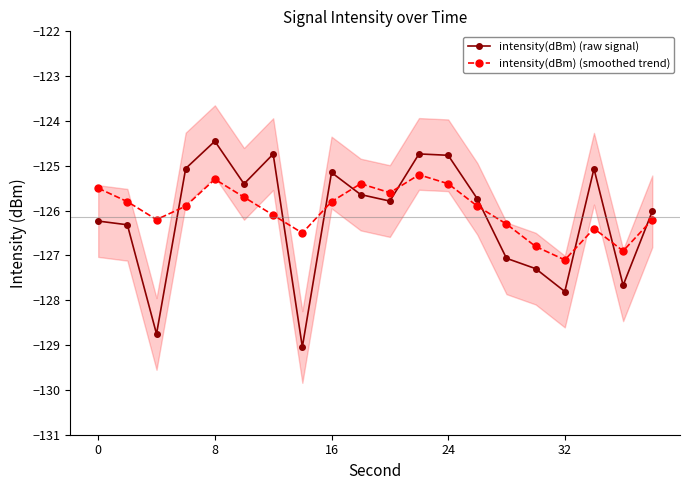

Count the number of data series in this chart.

2